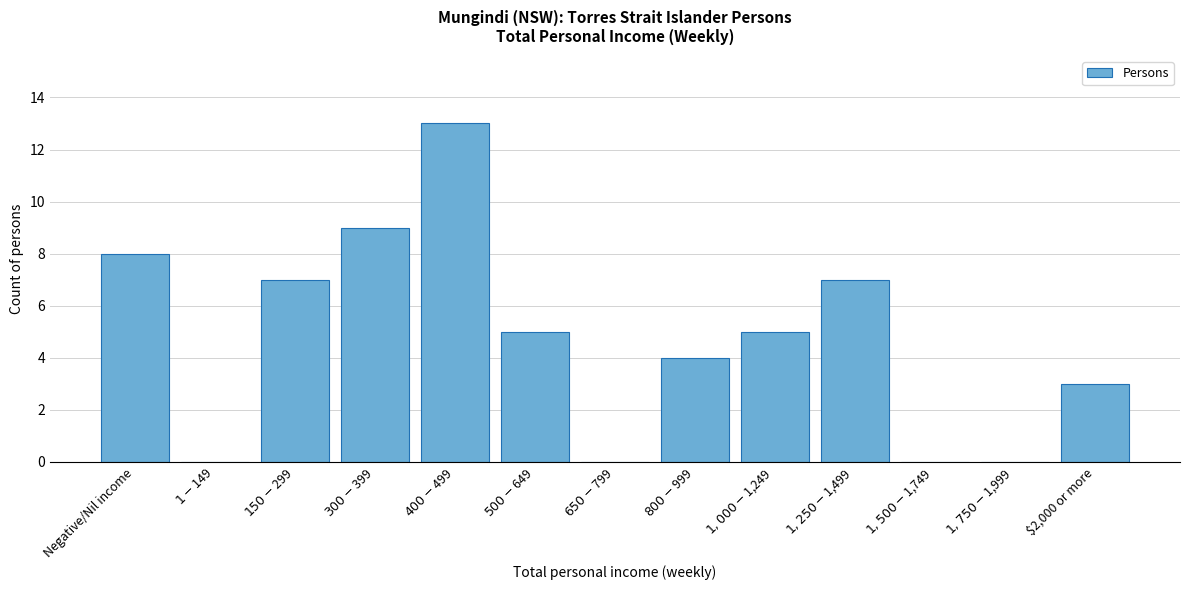

What is the sum of all values?

61